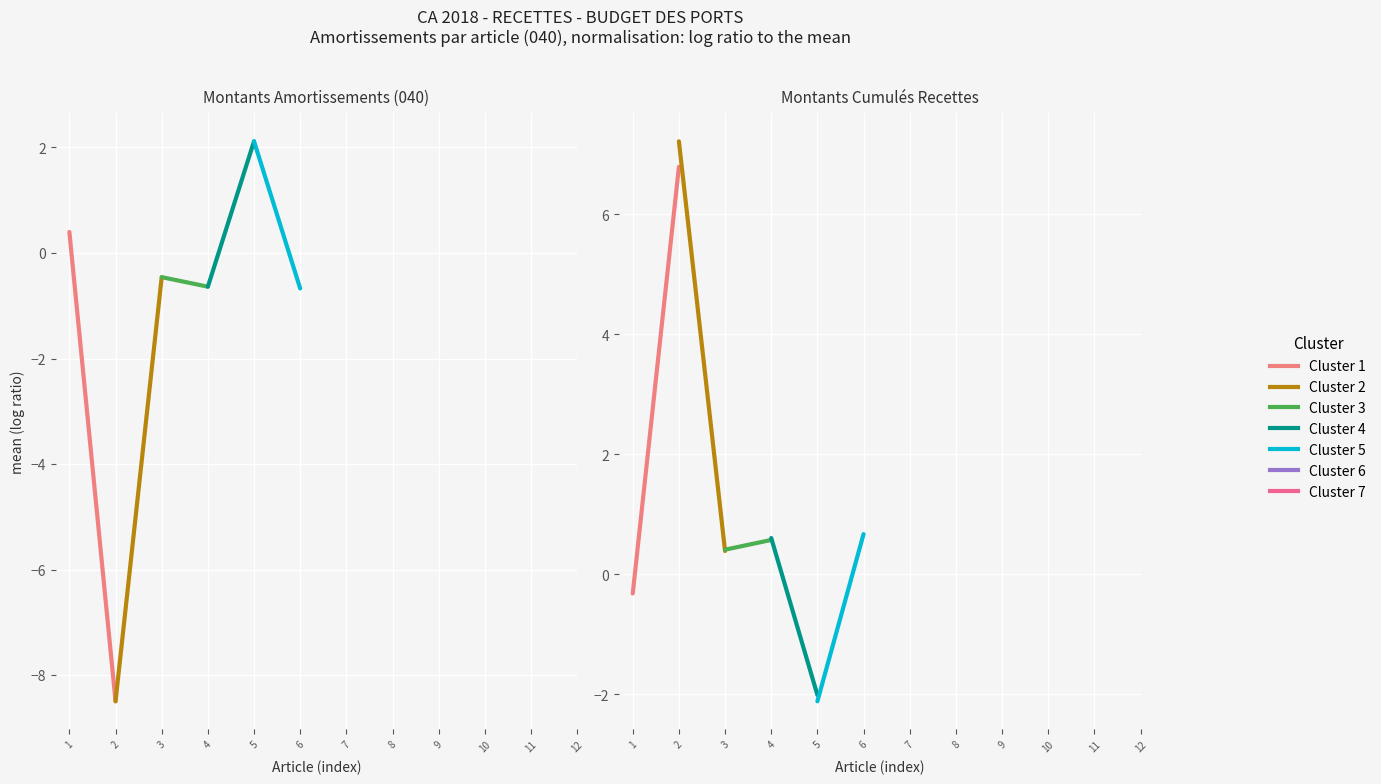

List the series in order of their peak value, highest first.

Cluster 2, Cluster 1, Cluster 5, Cluster 4, Cluster 3